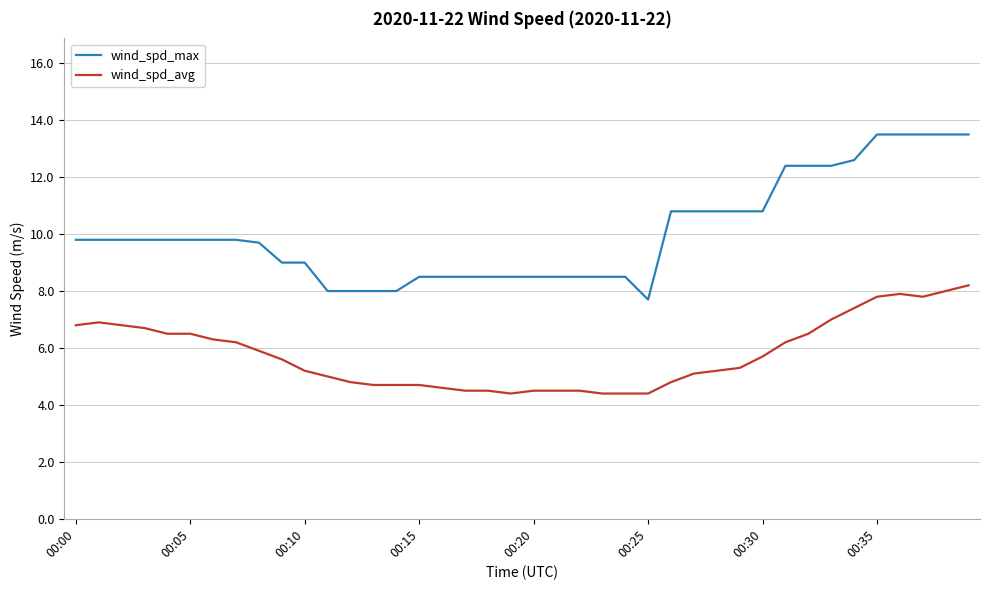

Rank the series by their maximum value, from lowest to highest.

wind_spd_avg, wind_spd_max